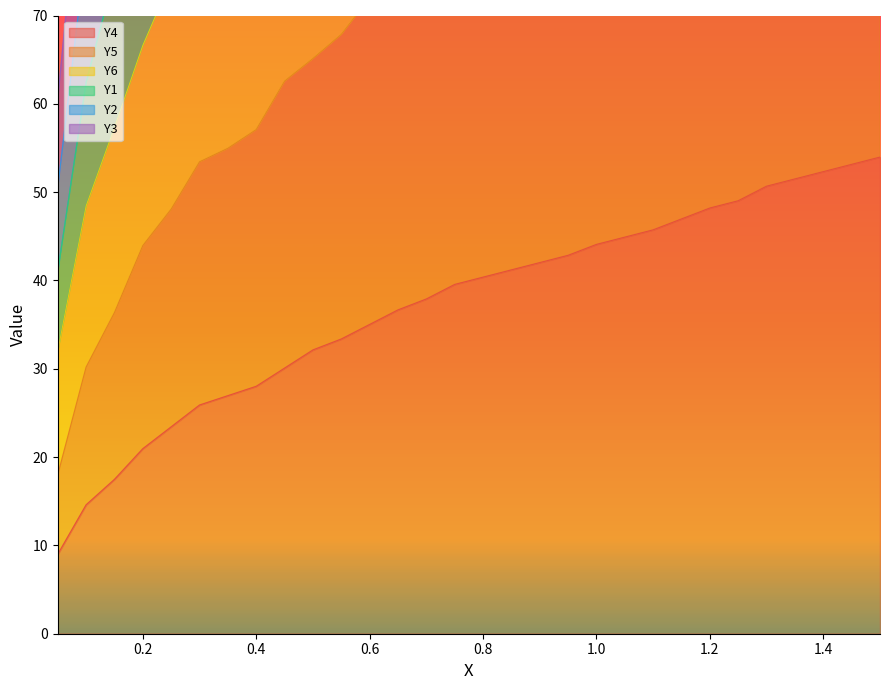

What is the highest value of the Y4 series?

54.0